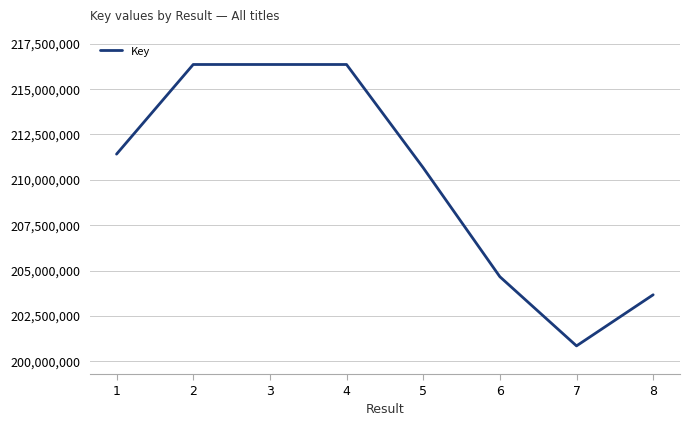

What is the ratio of the value at 1 to the value at 3?

1.0